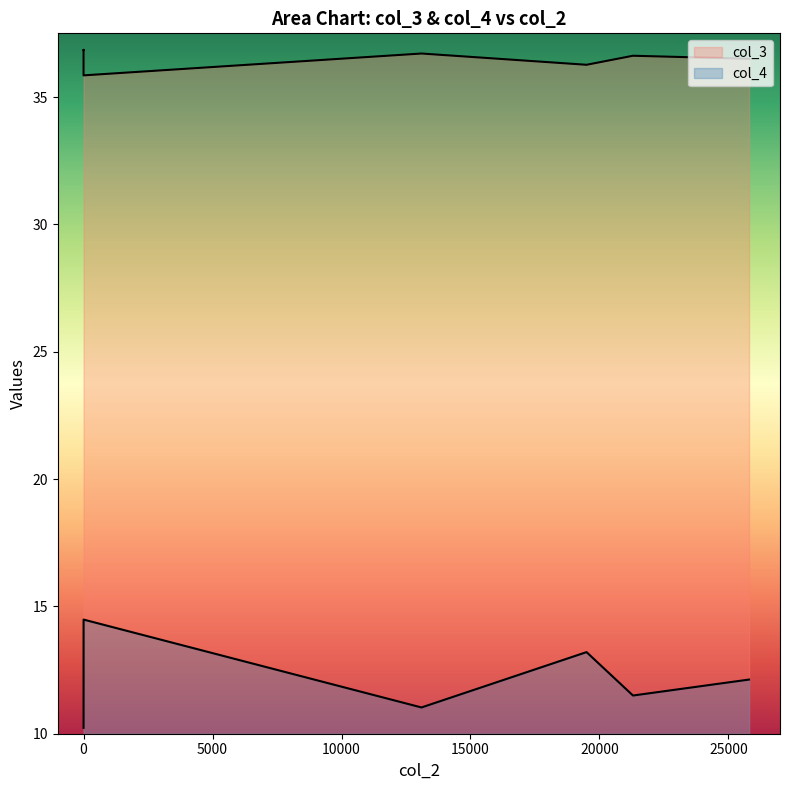

At how many categories does at least one series exceed 17?

7